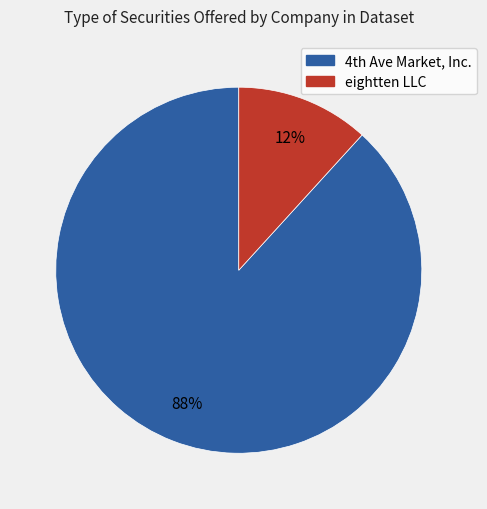

The eightten LLC slice represents 1% of the pie. True or false?

False